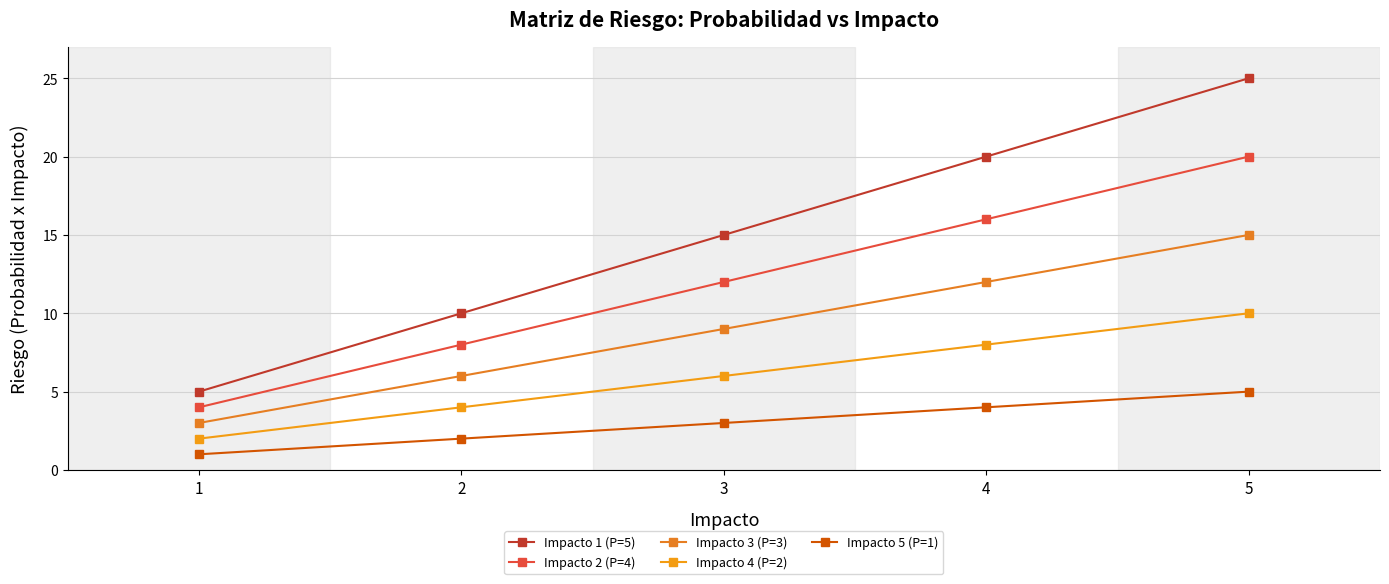

How many lines are shown in the chart?

5